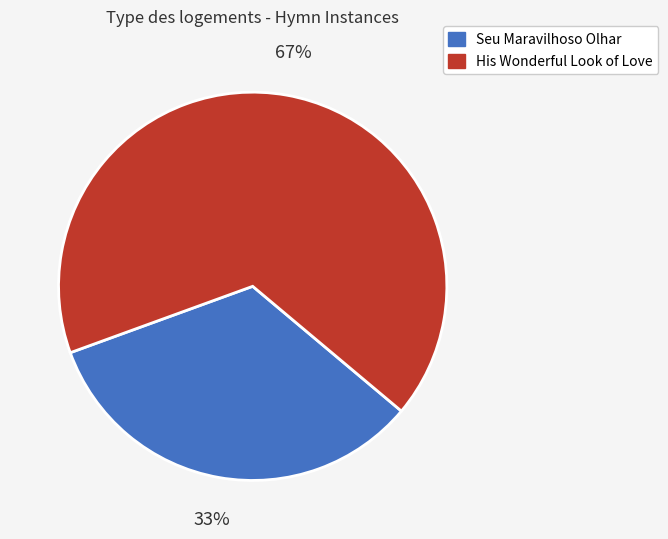

To the nearest percent, what is the average slice percentage?

50%